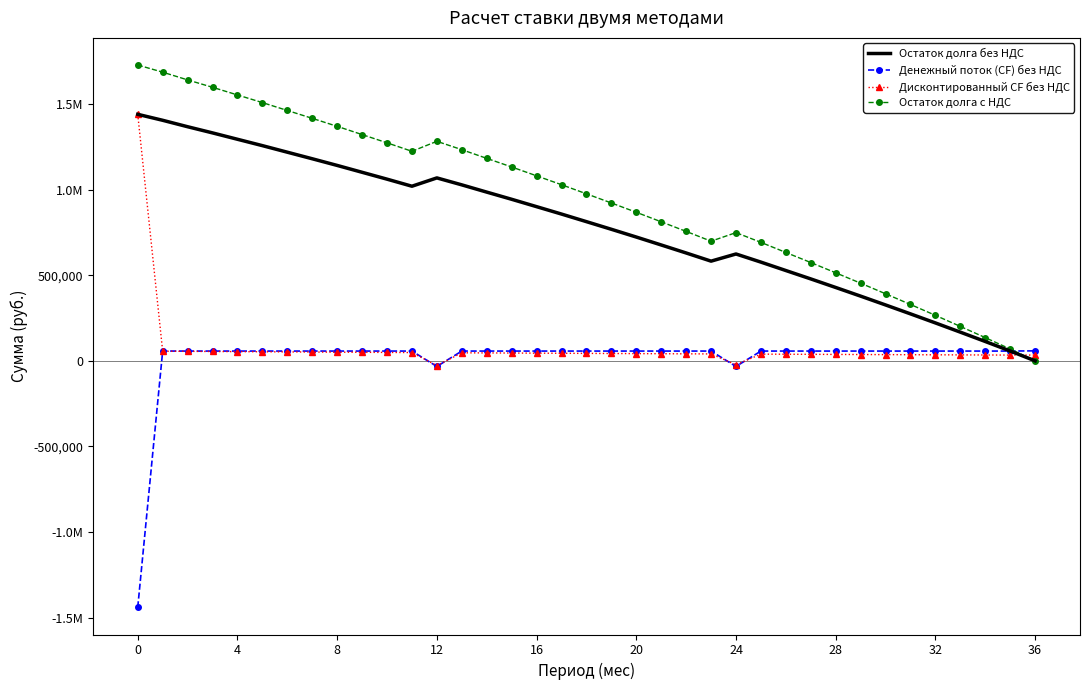

What are all the series names shown in the legend?

Остаток долга без НДС, Денежный поток (CF) без НДС, Дисконтированный CF без НДС, Остаток долга с НДС